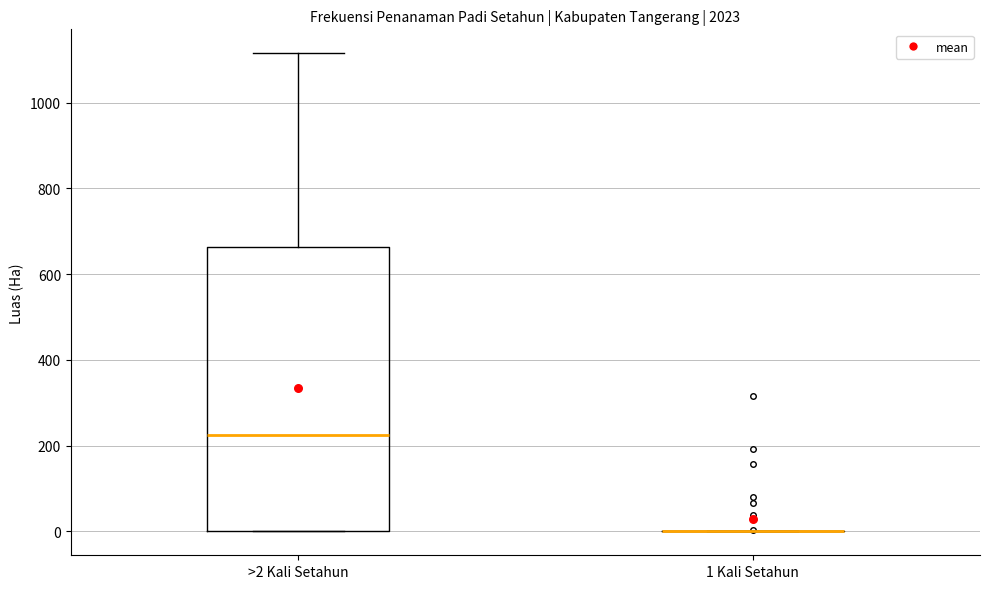

Reading left to right, read every box against the y-axis: the position of its median line, the range the box covers, and the ends of its whiskers. The values are not printed on the chart, so give them approximately, as read against the axis.

>2 Kali Setahun: median 220, box 0 to 660, whiskers 0 to 1120
1 Kali Setahun: box collapsed to a line at 0, whiskers 0 to 0